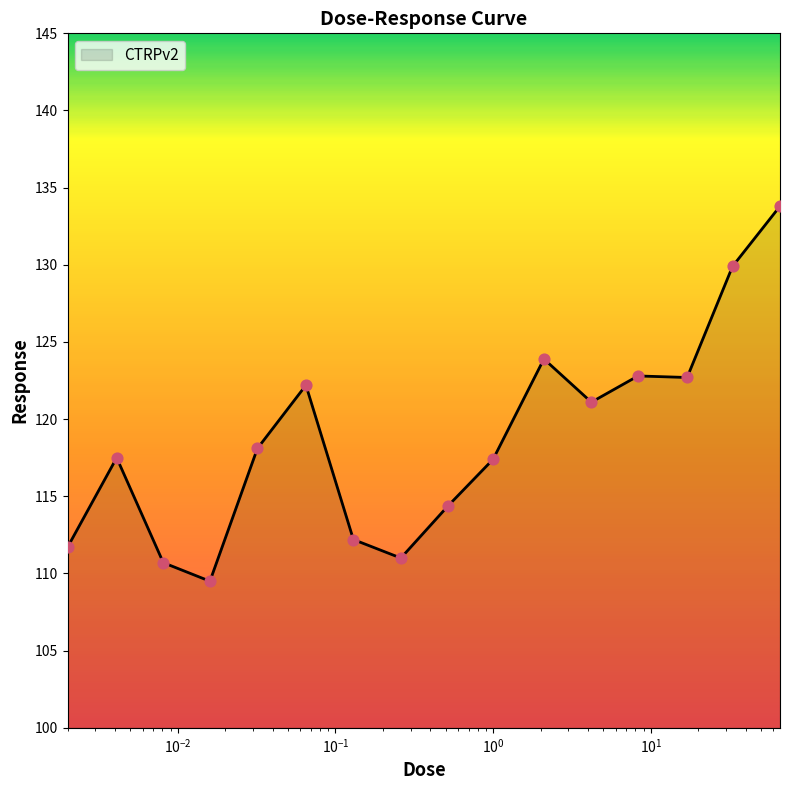

What is the difference between the maximum and minimum values?

24.3